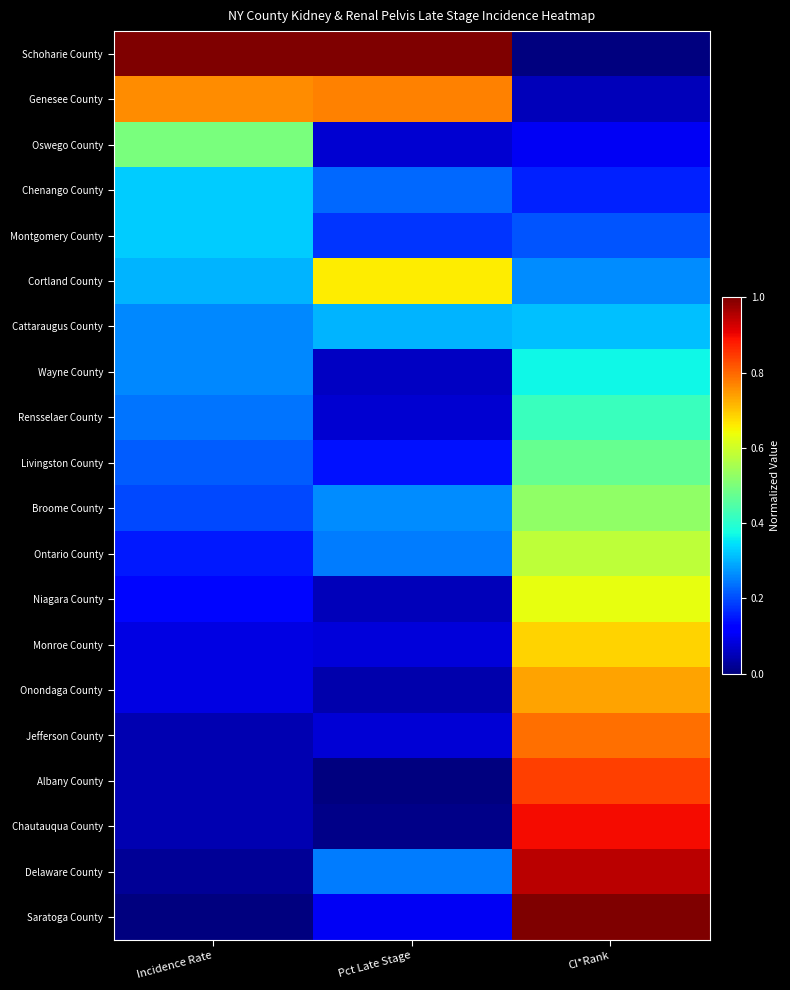

Which series changed the most between Incidence Rate and Pct Late Stage?

Oswego County